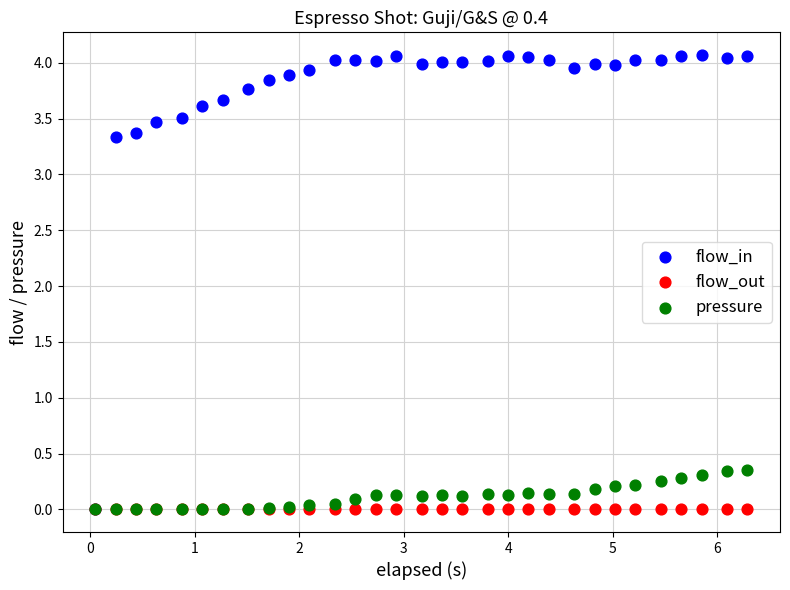

What are all the series names shown in the legend?

flow_in, flow_out, pressure